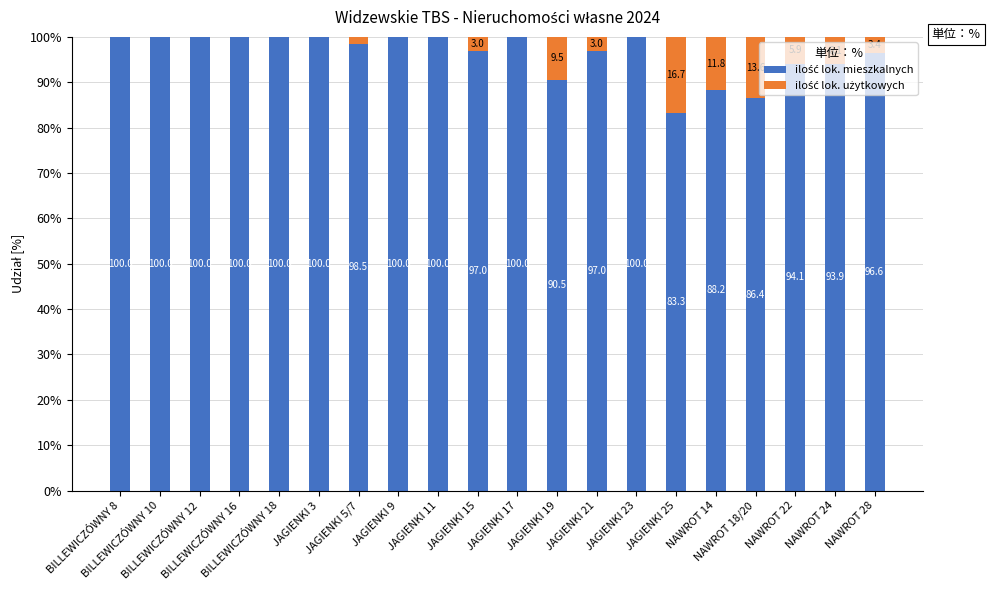

What is the difference between the maximum and minimum values in the ilość lok. mieszkalnych series?

16.7